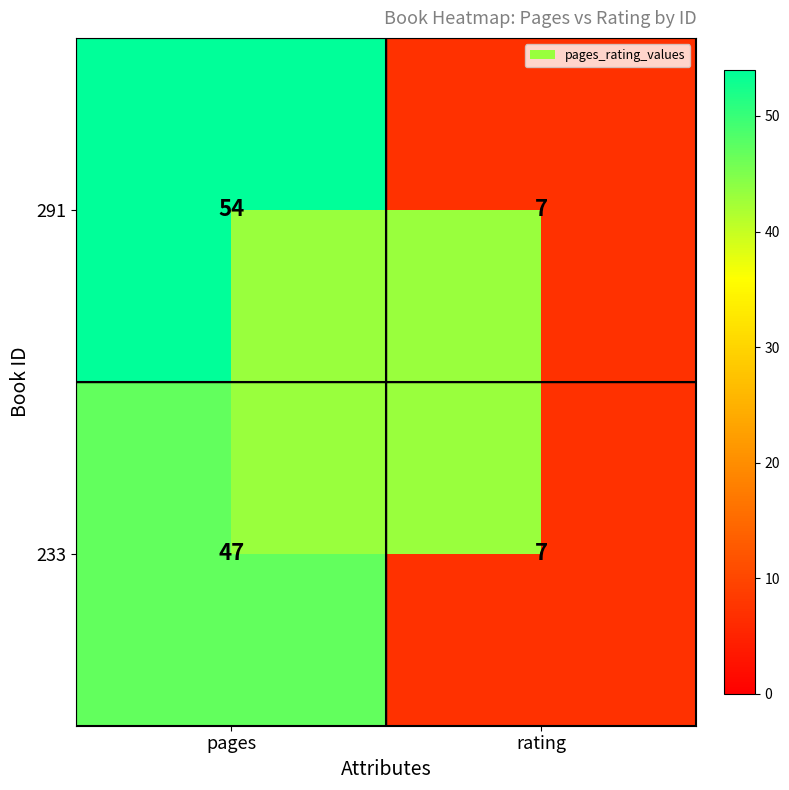

How many data points does each series have?

2